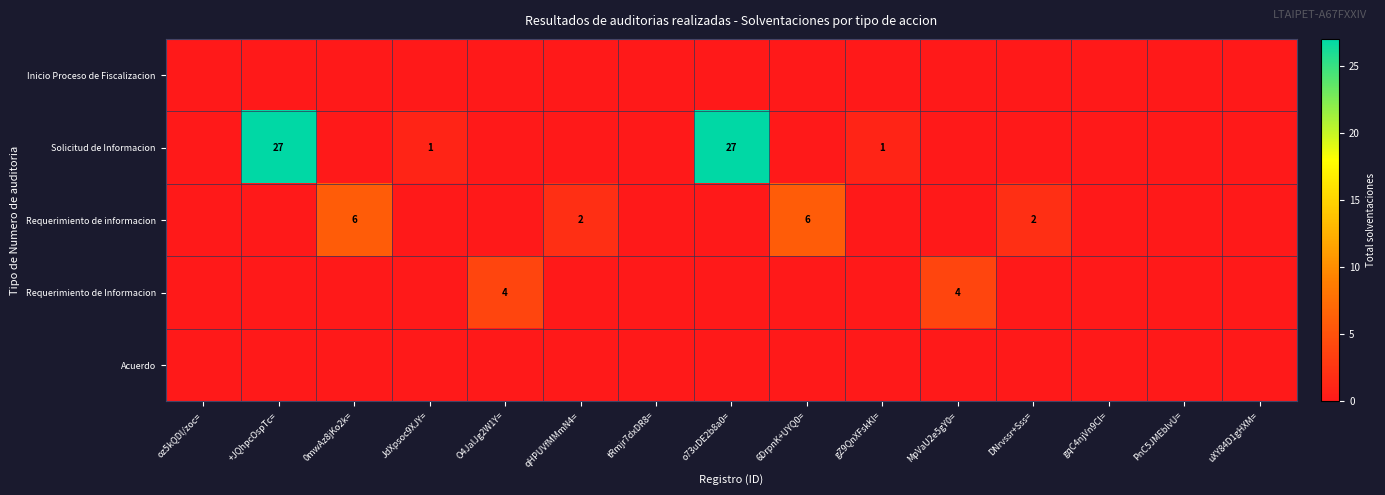

The Solicitud de Informacion series shows 8 at +JQhpcOspTc=. True or false?

False